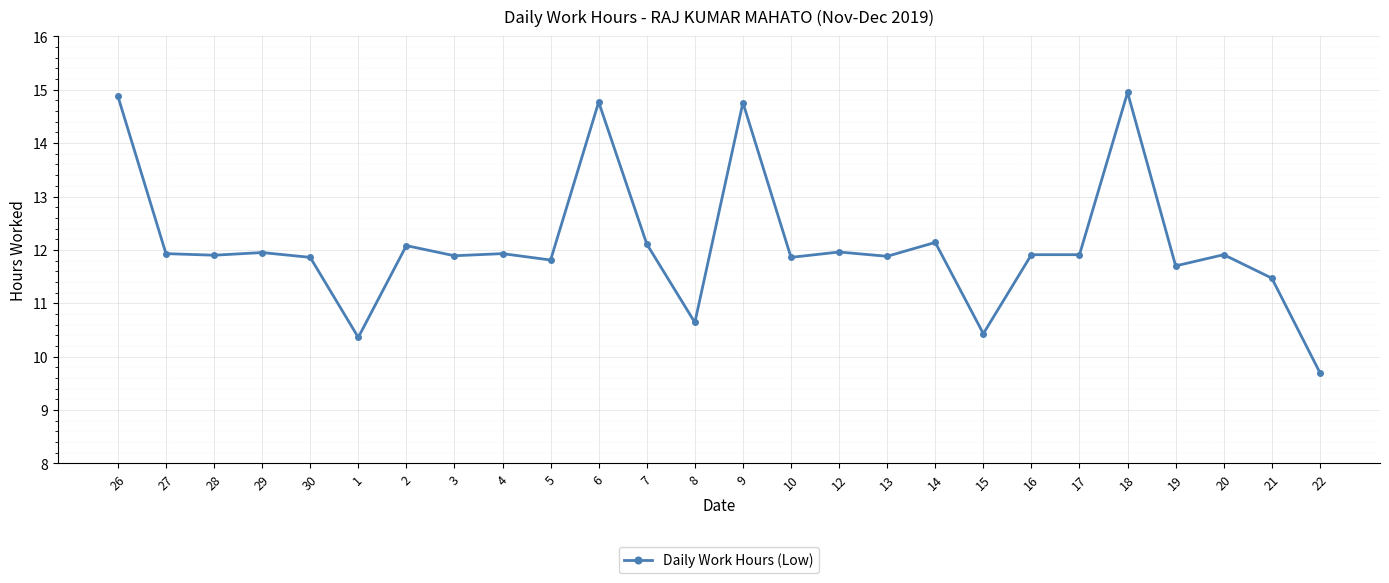

How many values exceed 11?

22